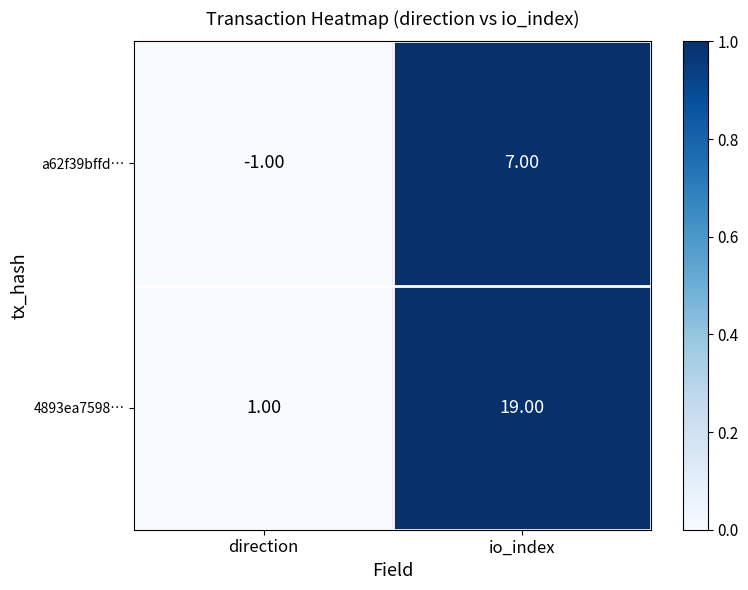

Which category has the lowest value across all series?

direction